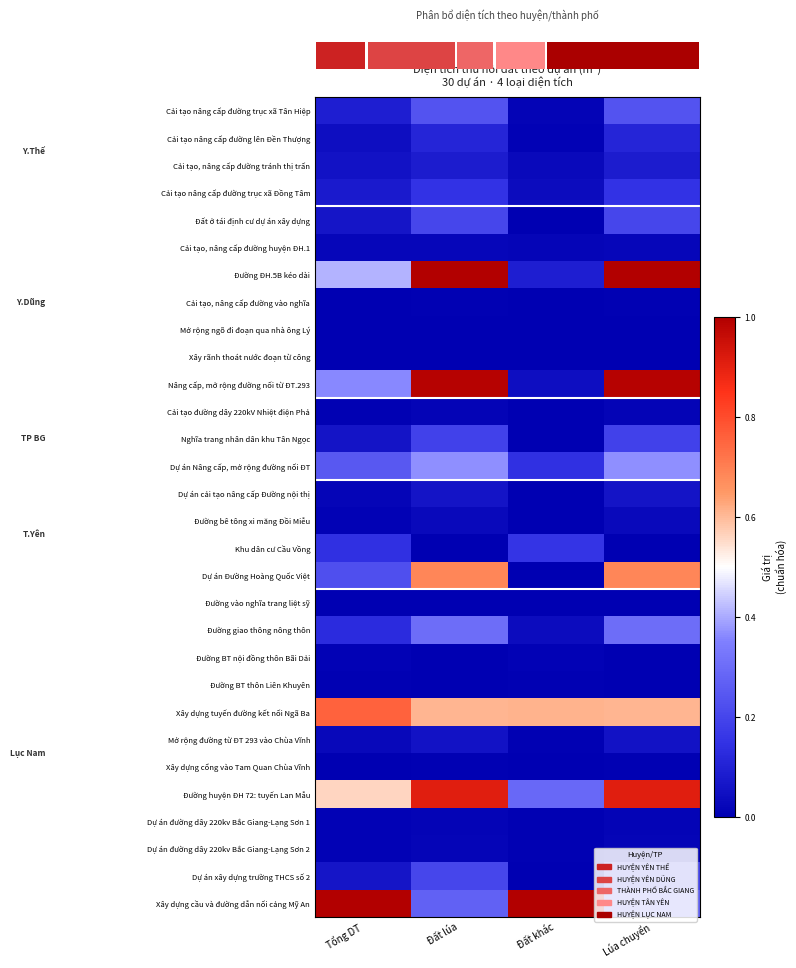

What is the difference between the Dự án Đường Hoàng Quốc Việt values at Lúa chuyển and Tổng DT?

0.5